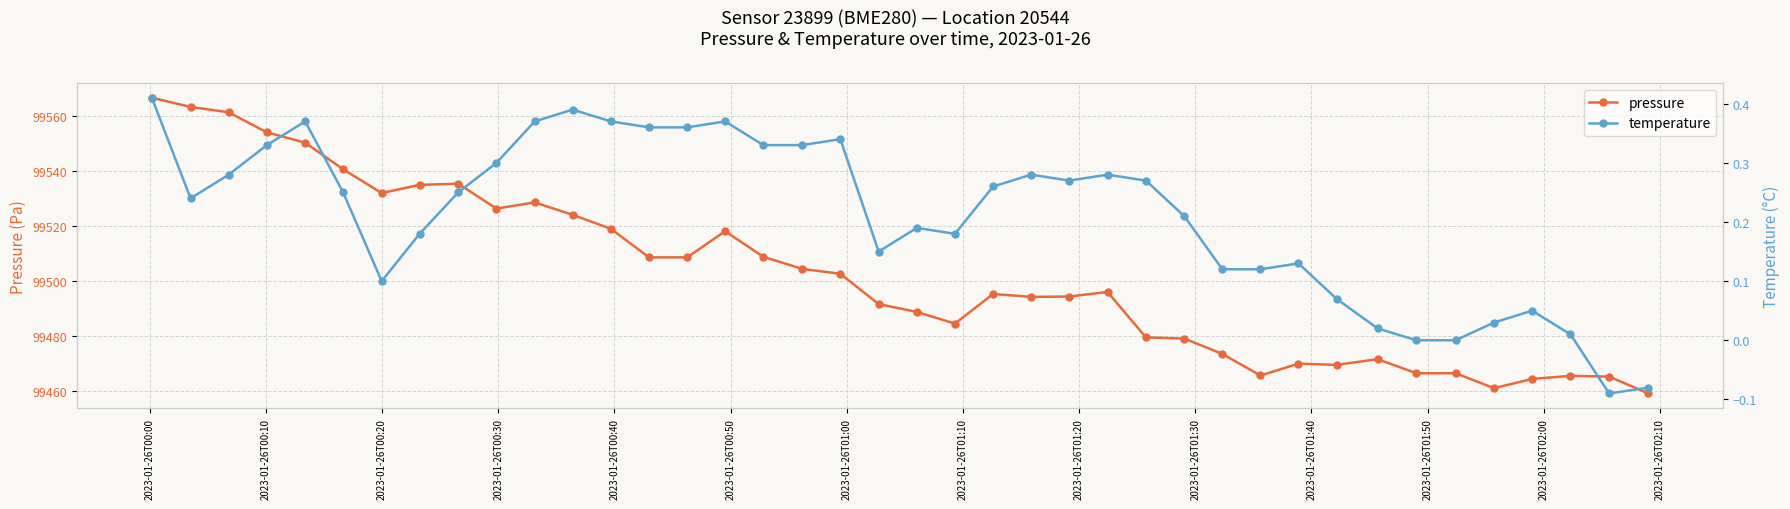

What is the maximum value for pressure?

99566.5